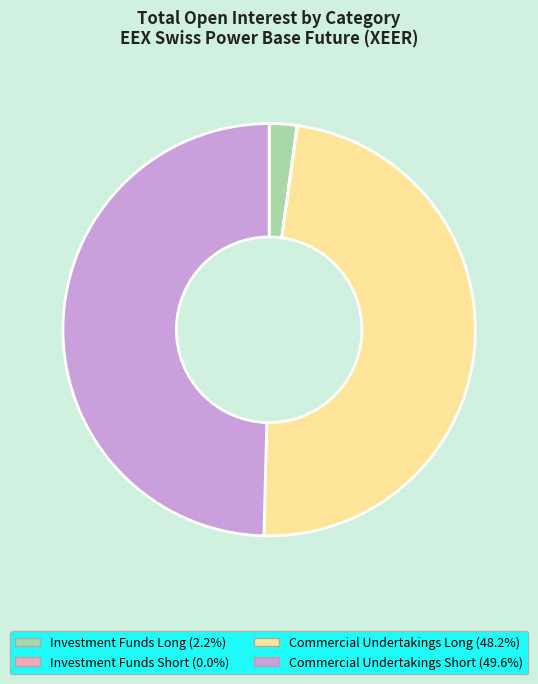

Is there any slice that represents more than half of the pie?

No